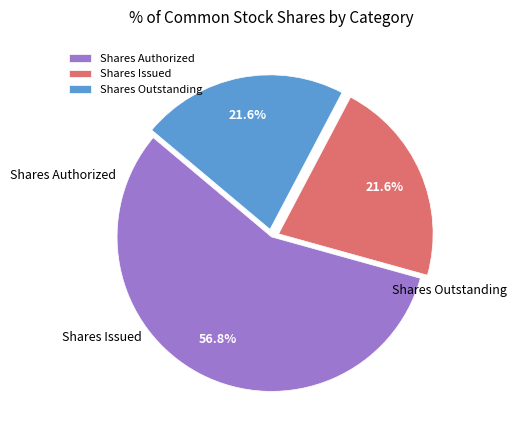

Rank the categories by value from highest to lowest.

Shares Authorized, Shares Issued, Shares Outstanding